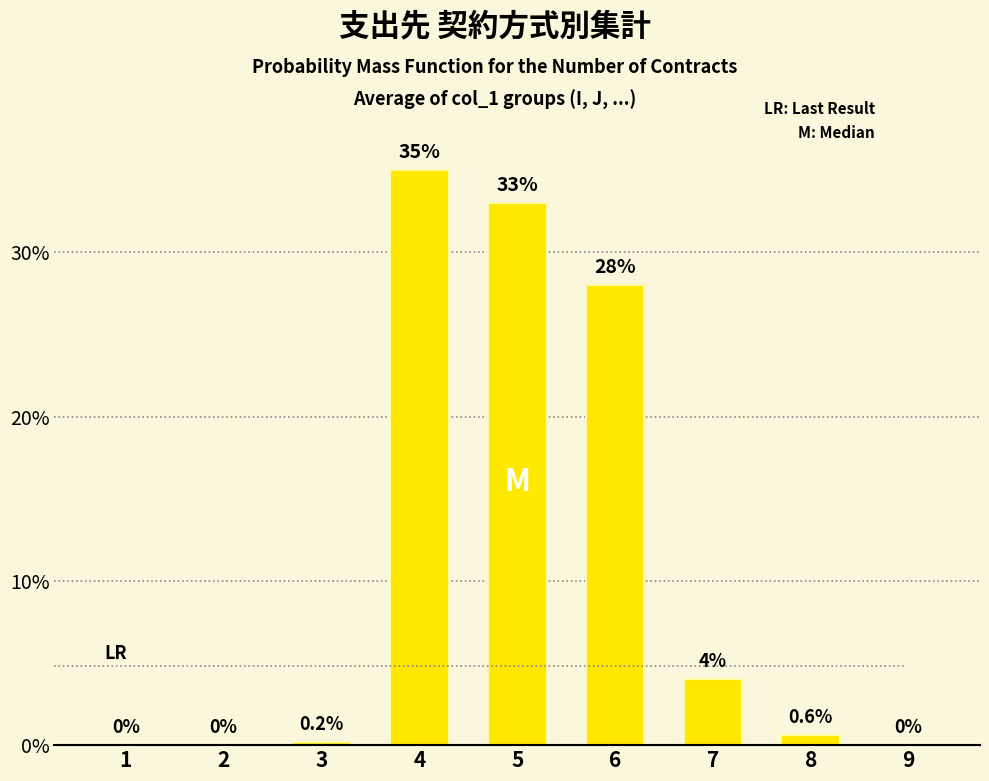

Between 5 and 4, which is larger?

4